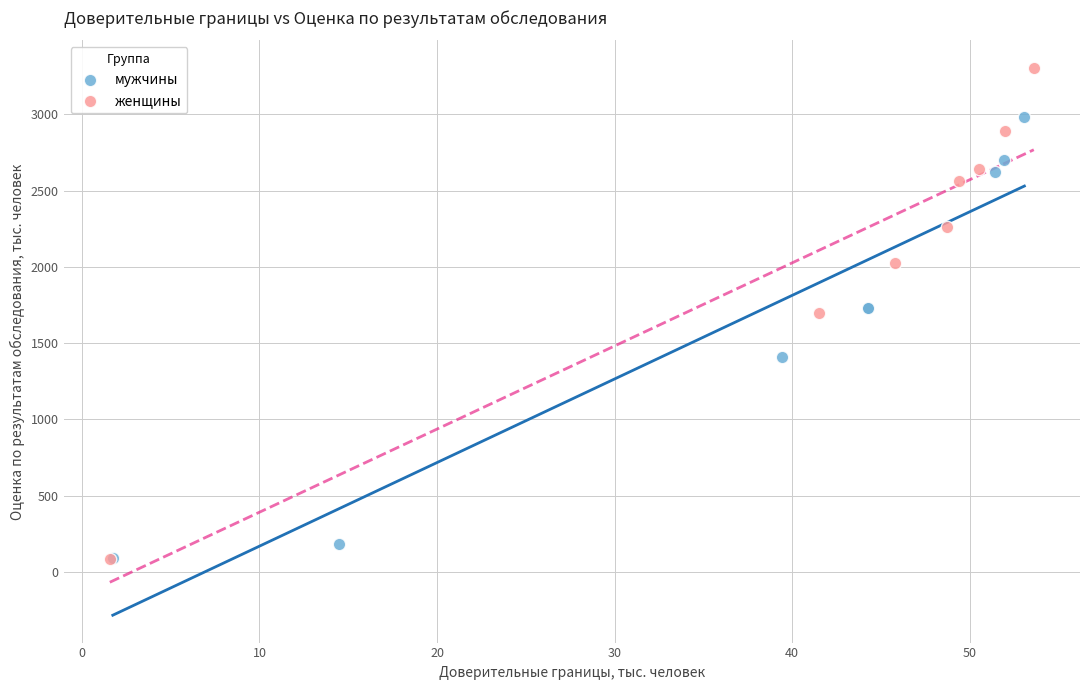

Which series contains the highest Y value?

женщины